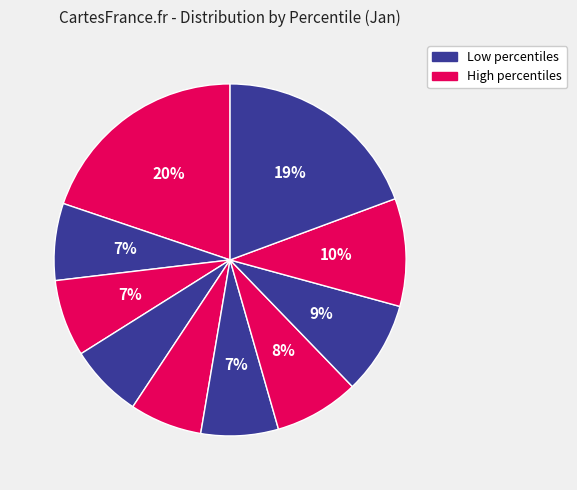

How many segments does this pie chart have?

10